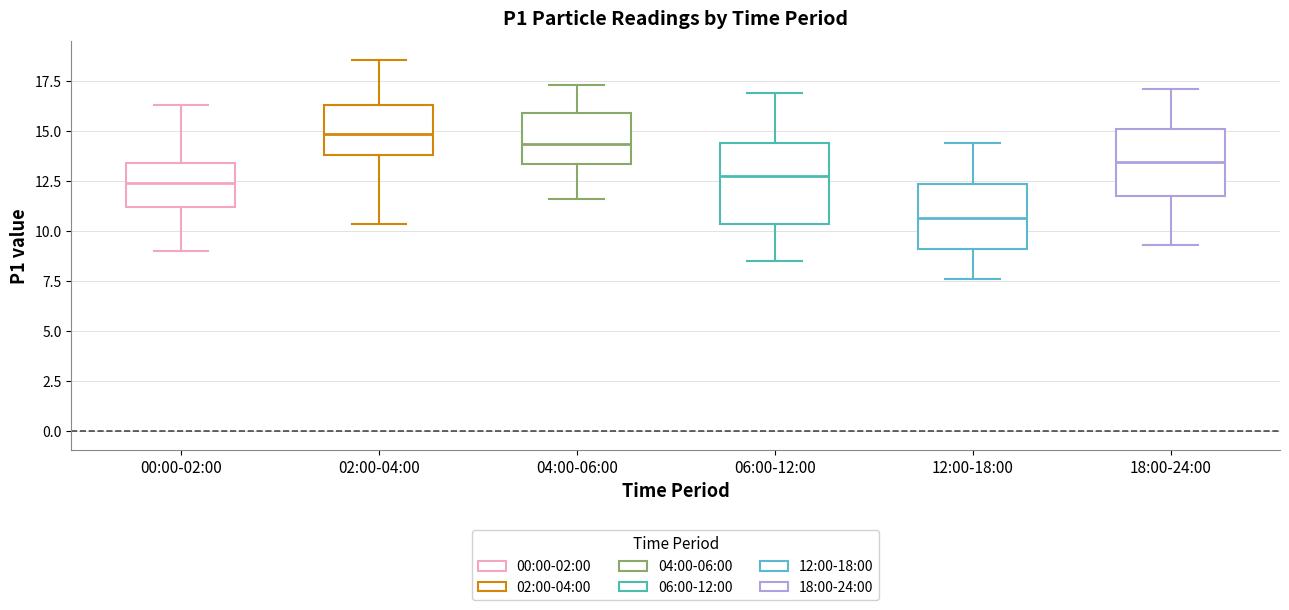

Reading left to right, read every box against the y-axis: the position of its median line, the range the box covers, and the ends of its whiskers. The values are not printed on the chart, so give them approximately, as read against the axis.

00:00-02:00: median 12.5, box 11.0 to 13.5, whiskers 9.0 to 16.5
02:00-04:00: median 15.0, box 14.0 to 16.5, whiskers 10.5 to 18.5
04:00-06:00: median 14.5, box 13.5 to 16.0, whiskers 11.5 to 17.5
06:00-12:00: median 13.0, box 10.5 to 14.5, whiskers 8.5 to 17.0
12:00-18:00: median 10.5, box 9.0 to 12.5, whiskers 7.5 to 14.5
18:00-24:00: median 13.5, box 12.0 to 15.0, whiskers 9.5 to 17.0